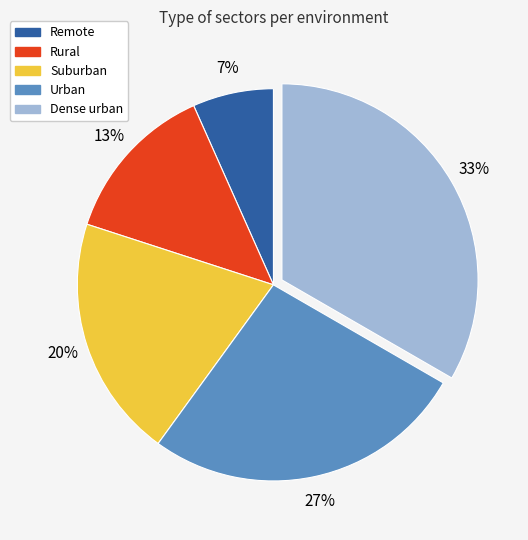

Count the number of slices in the pie.

5